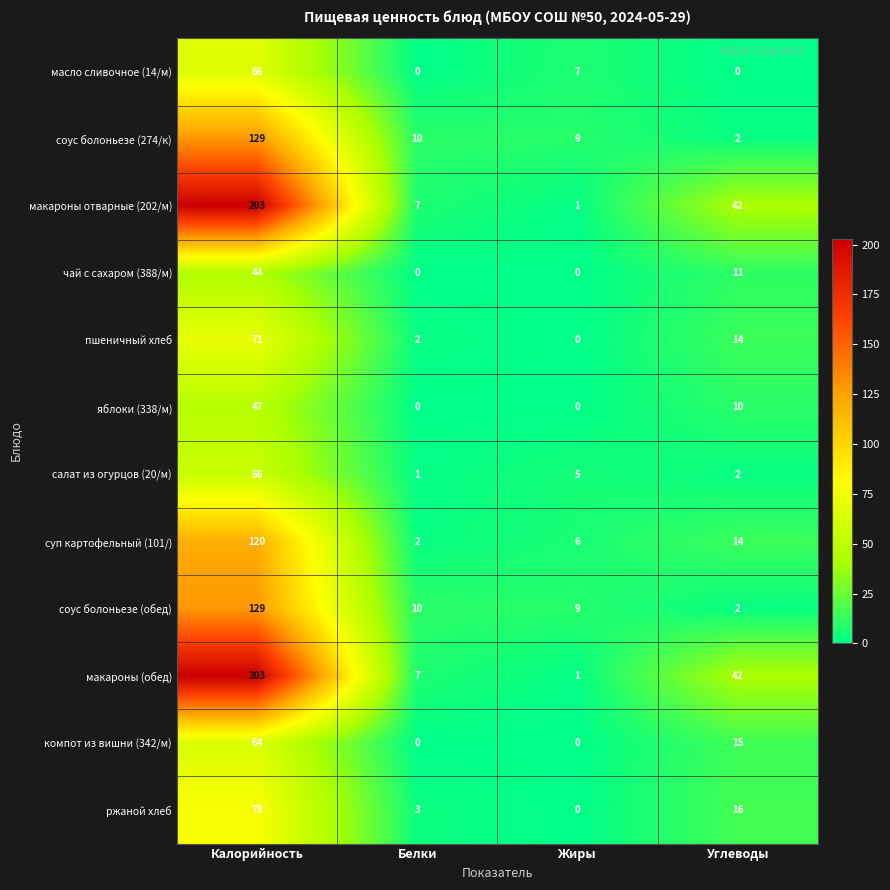

What is the average value of the пшеничный хлеб series?

22